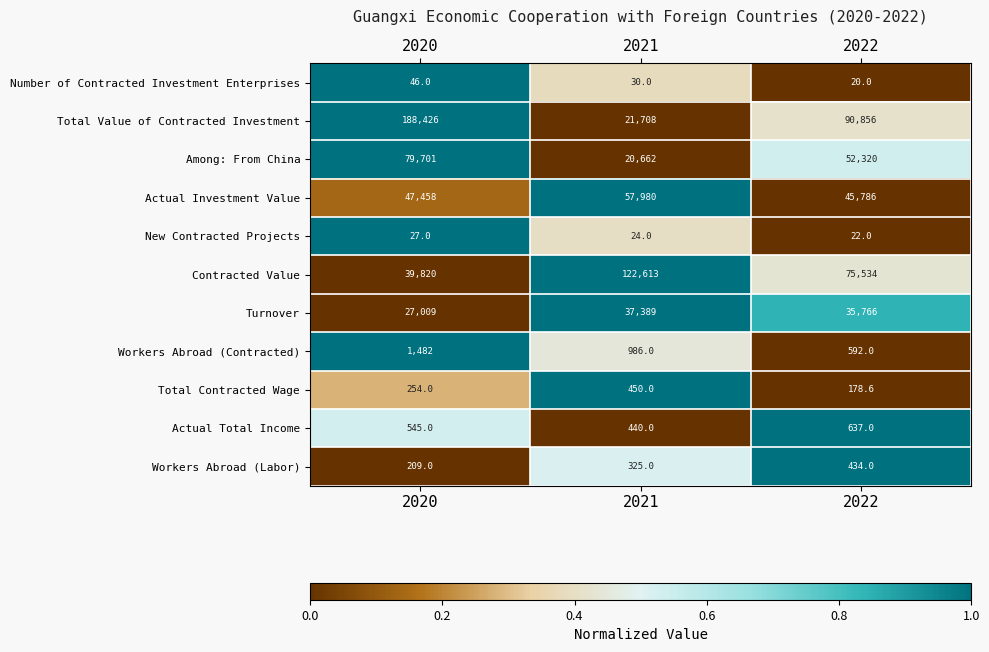

What is the difference between the highest and lowest values at 2020?

188399.0